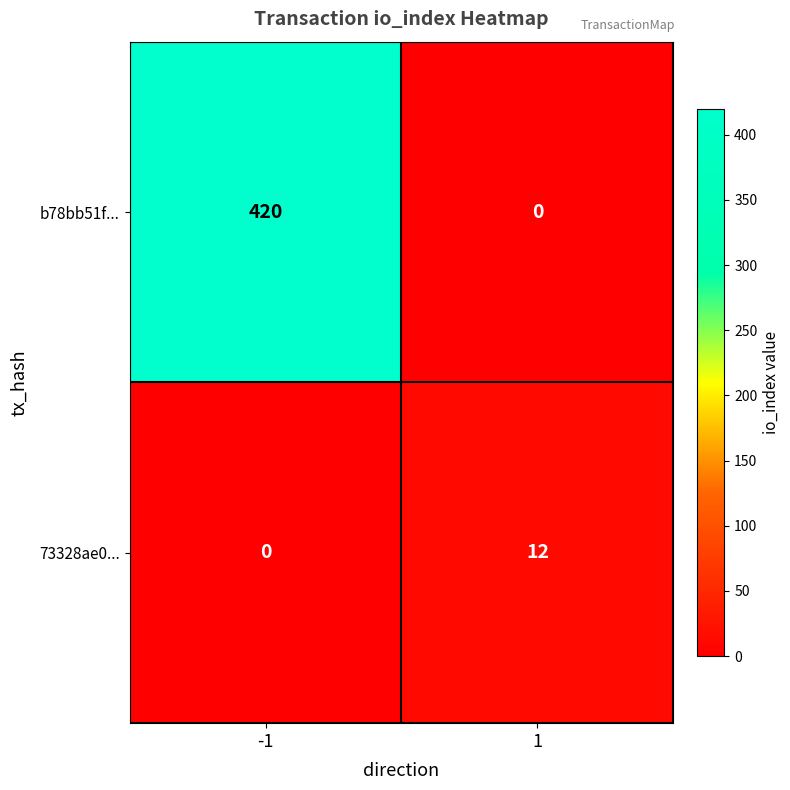

Which series has the largest total across all categories?

b78bb51f...